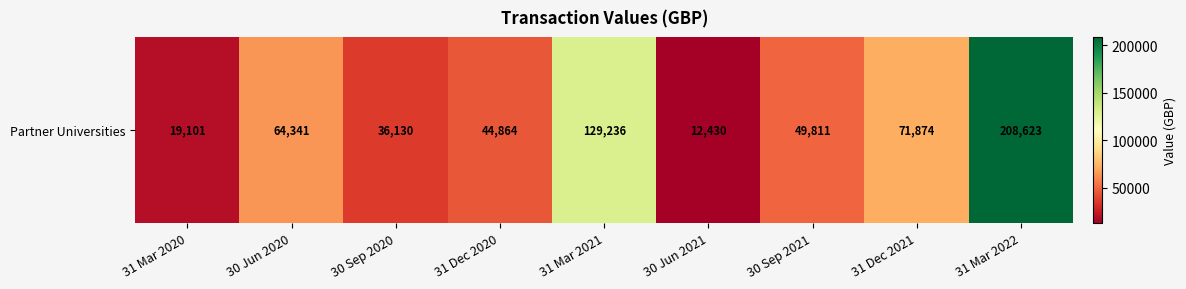

Is it true that the value at 30 Sep 2020 is 17517.6?

False